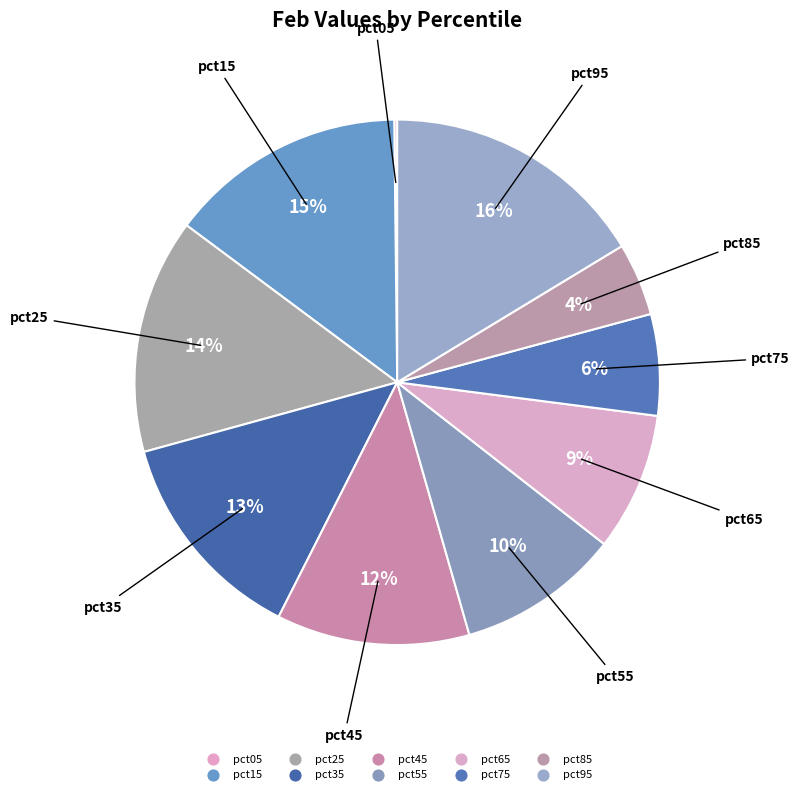

To the nearest percent, what is the average slice percentage?

10%